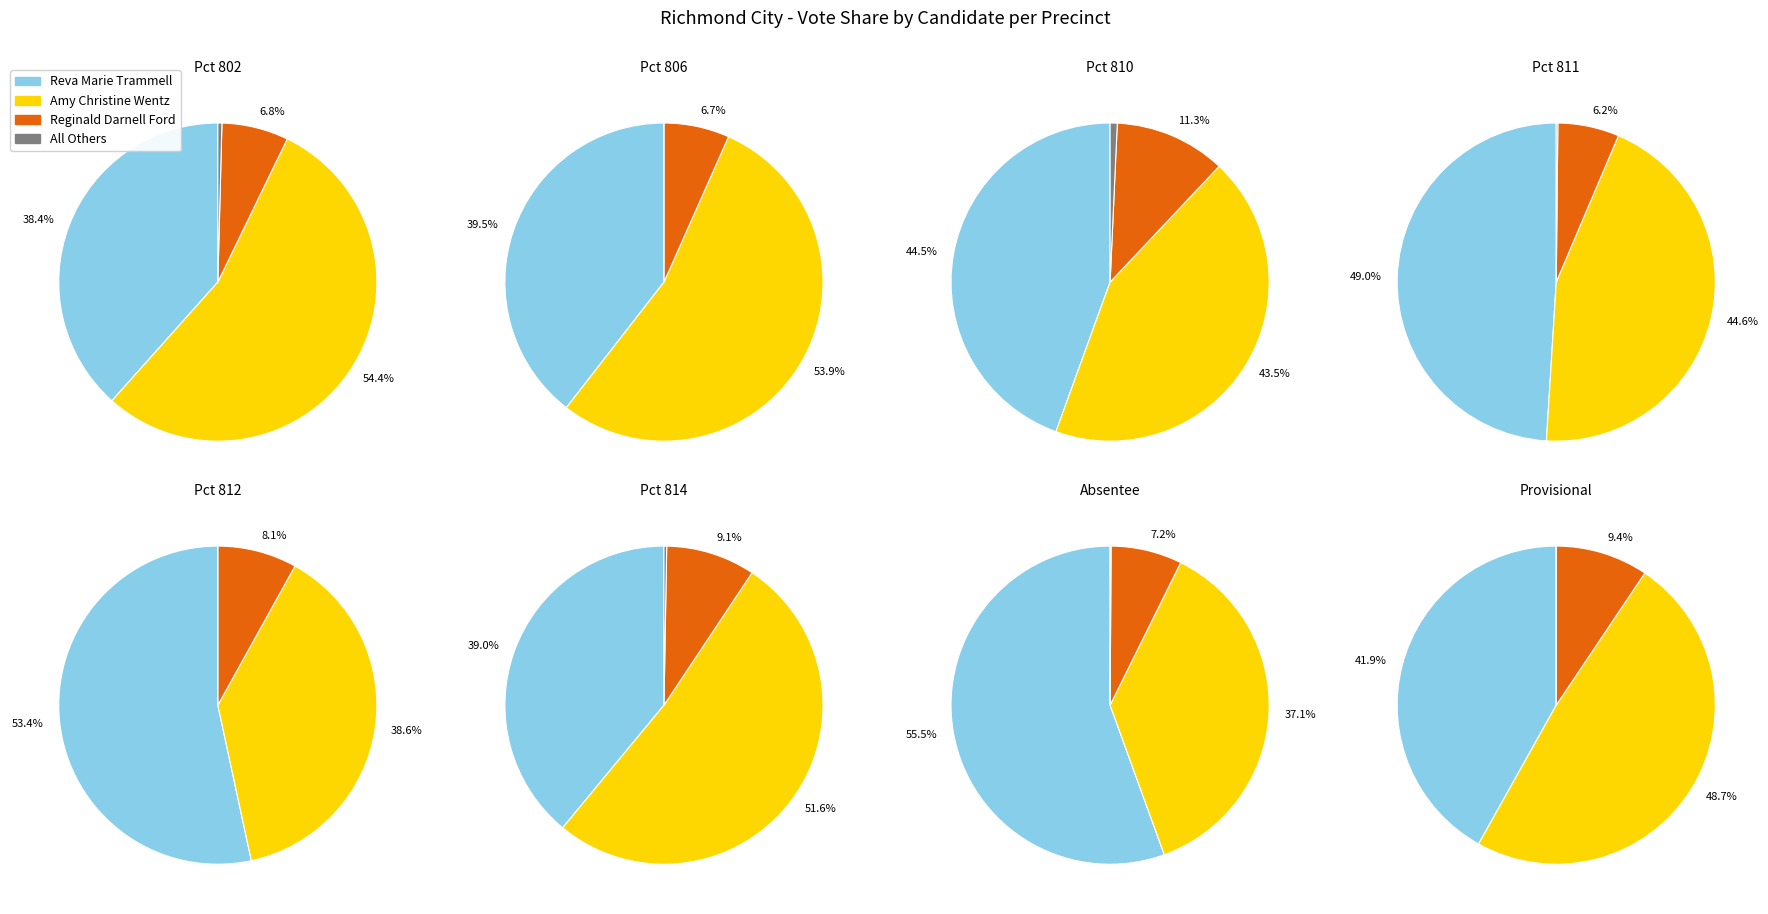

To the nearest percent, what is the difference between the largest and smallest slice percentages?

42%